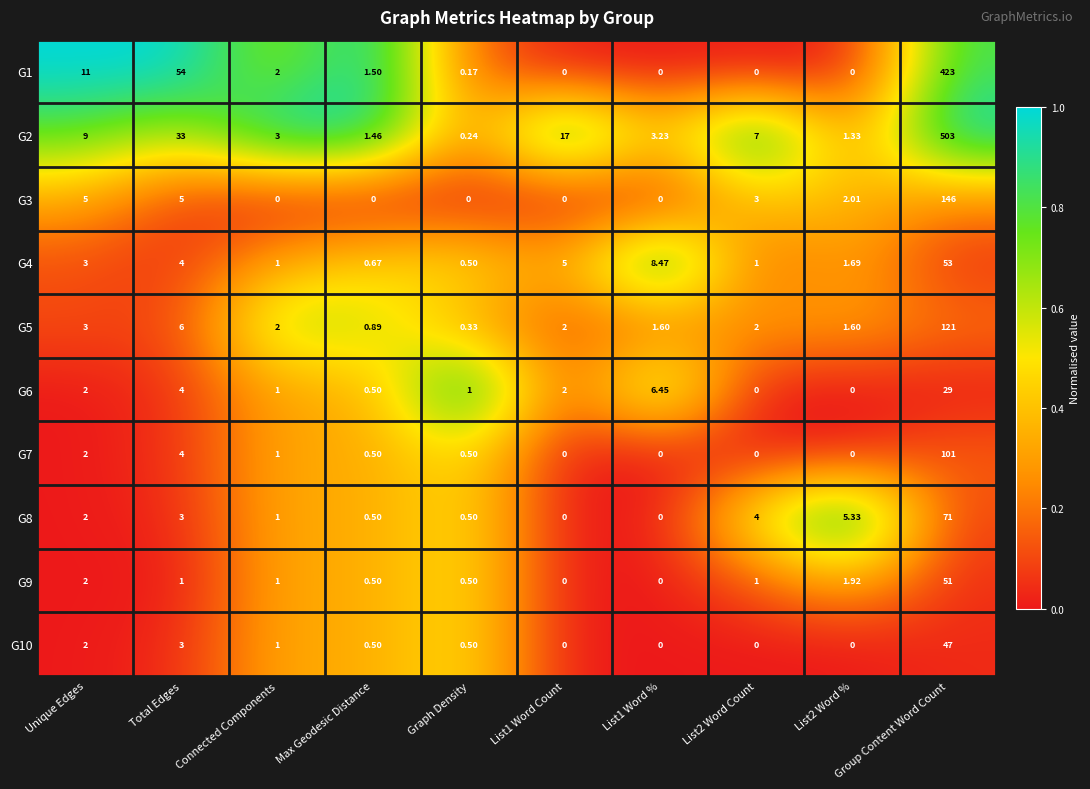

At how many categories does at least one series exceed 0?

10